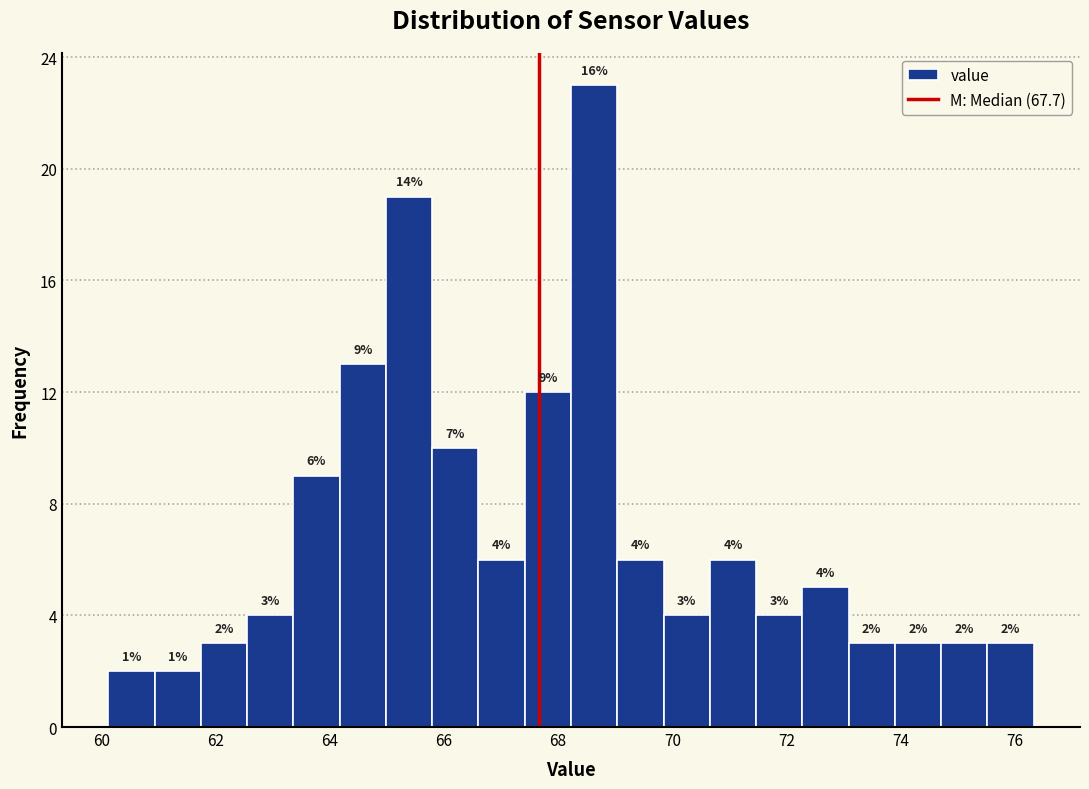

Over which range of the x-axis is the bar tallest?

68.2 to 69.0